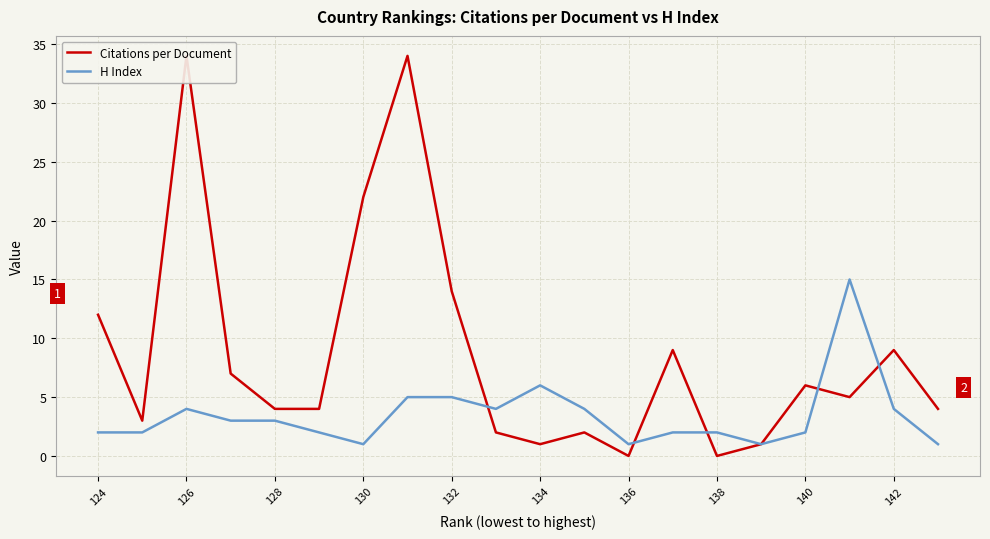

Read the H Index value at 138.

2